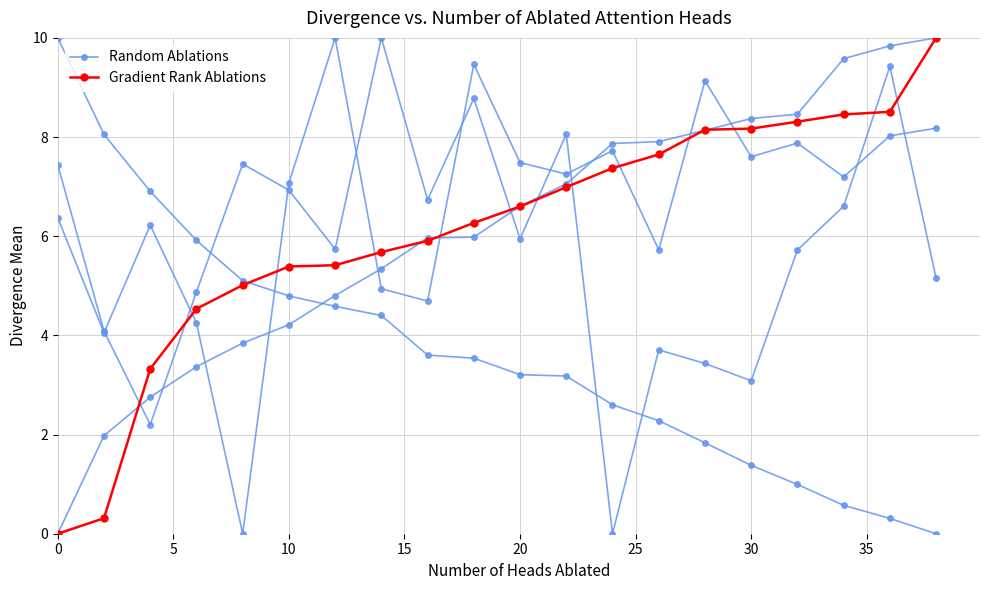

How many lines are shown in the chart?

2